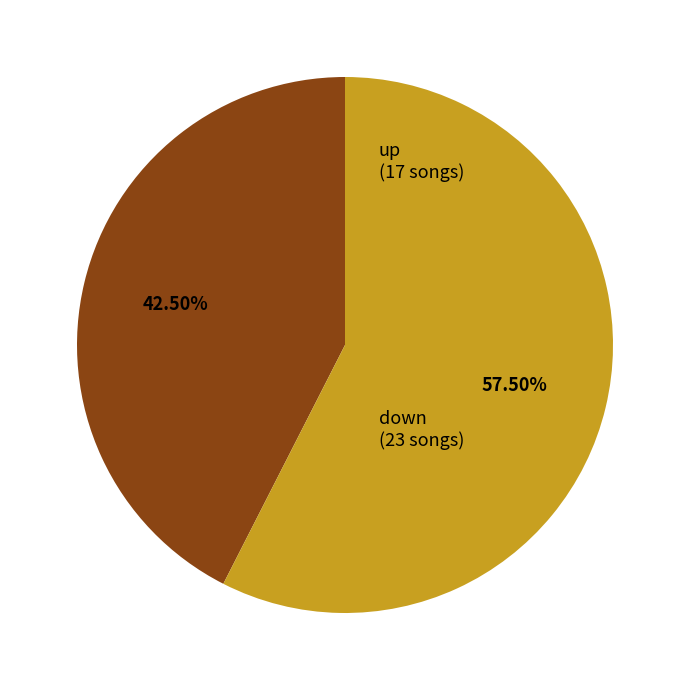

Does any single category account for the majority?

Yes